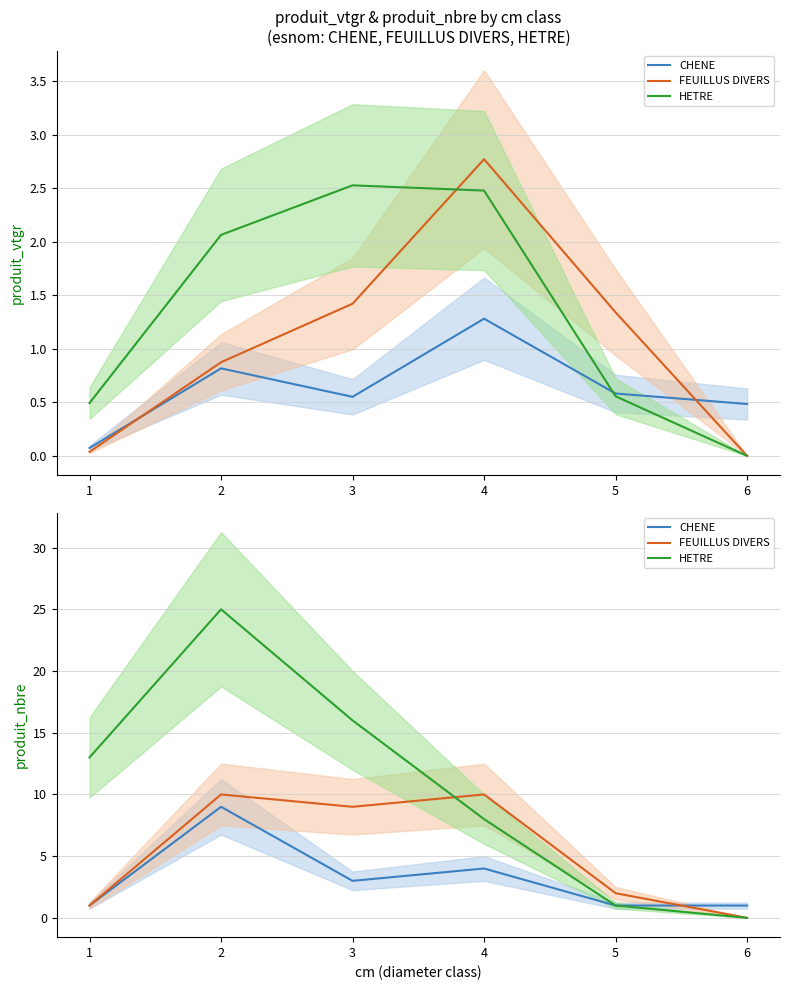

Reading left to right, what are all the values shown in this chart?

CHENE: 1	9	3	4	1	1
FEUILLUS DIVERS: 1	10	9	10	2	0
HETRE: 13	25	16	8	1	0